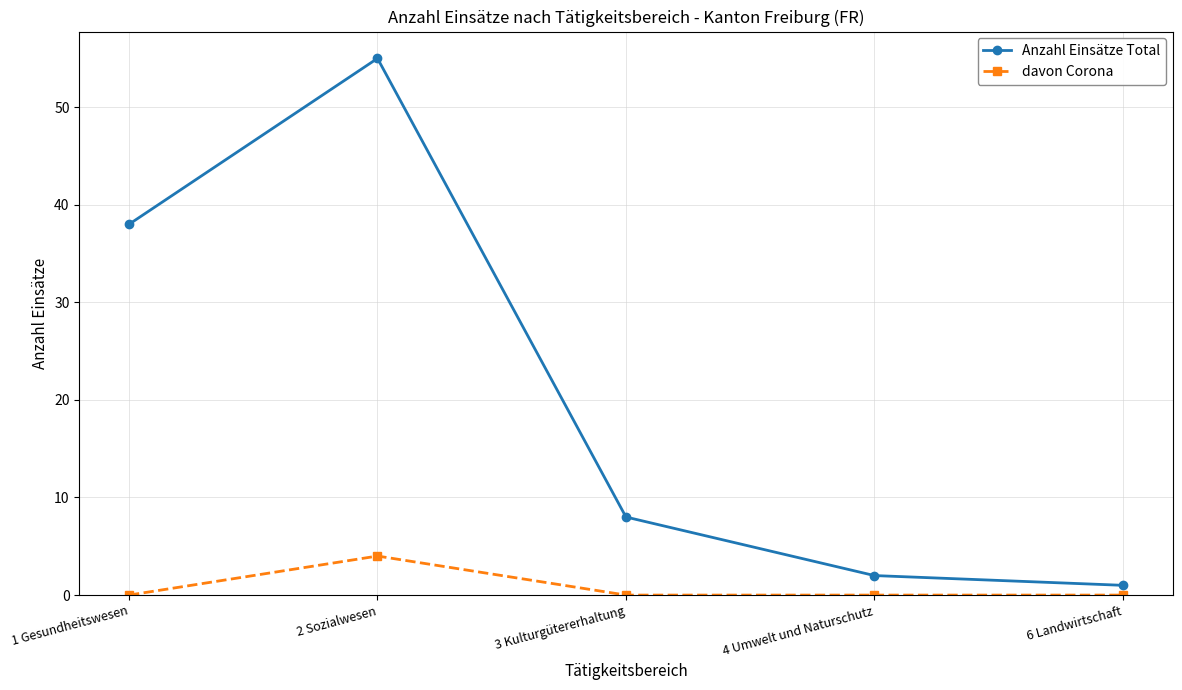

What is the maximum value for Anzahl Einsätze Total?

55